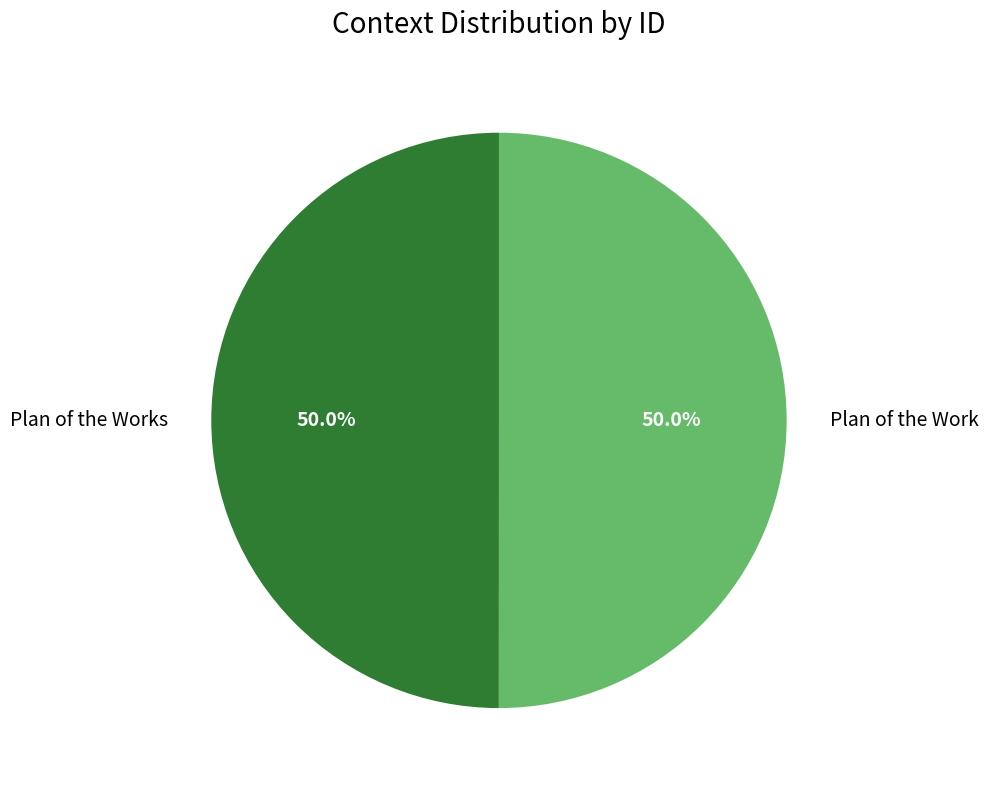

True or false: Plan of the Works accounts for 58% of the total.

False